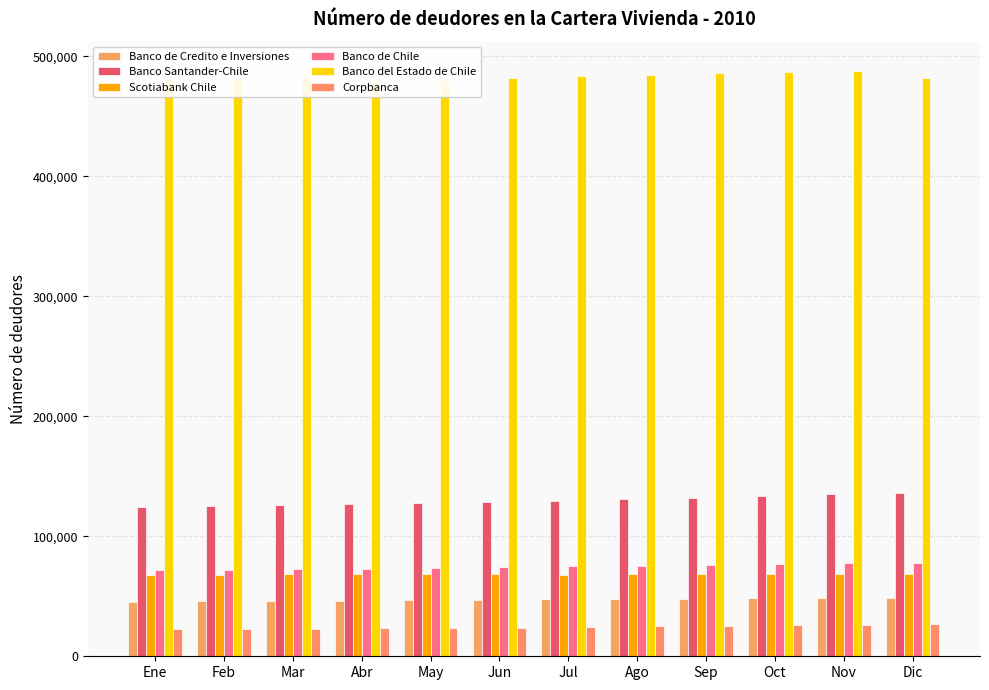

How many groups of bars are there?

12